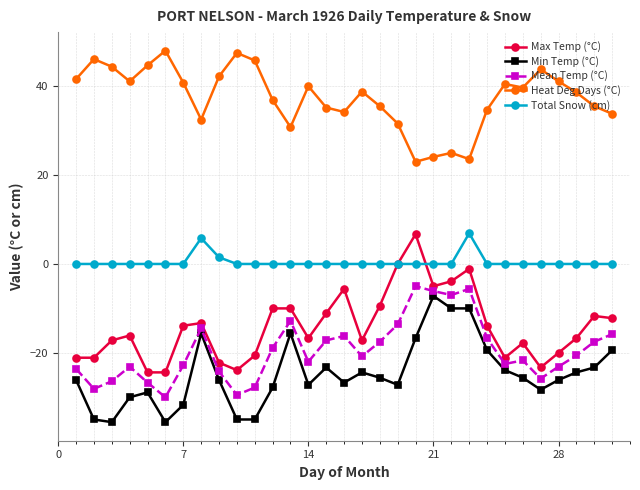

What is the value of the Heat Deg Days (°C) point at the 14th from the left?

40.0